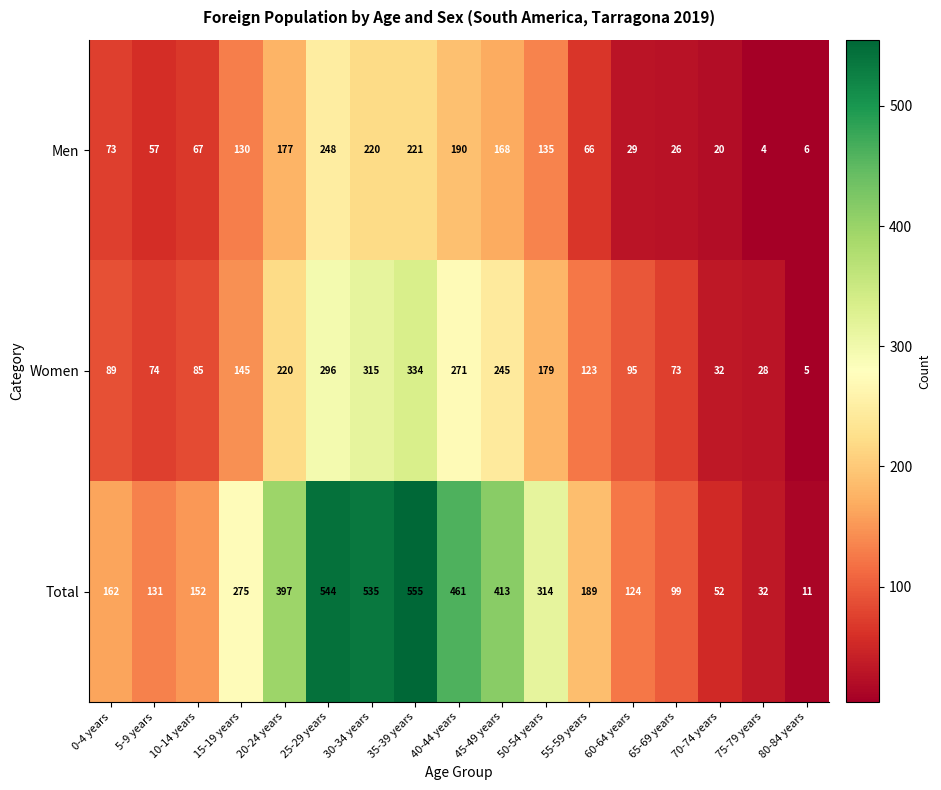

How many data points does each series have?

17